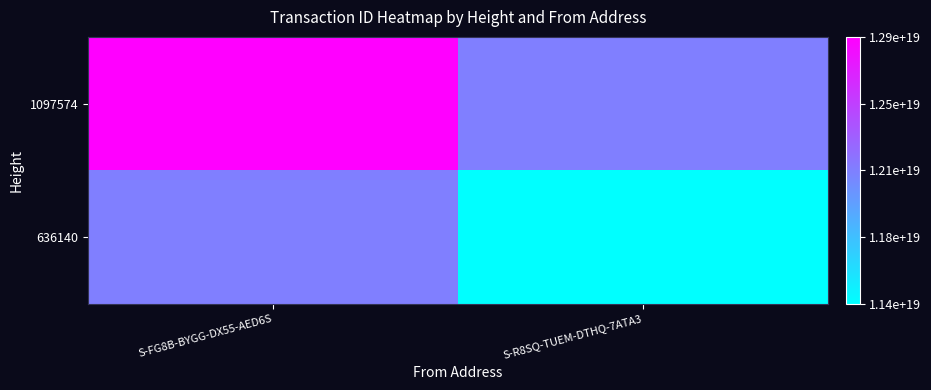

How many series are shown in this chart?

2